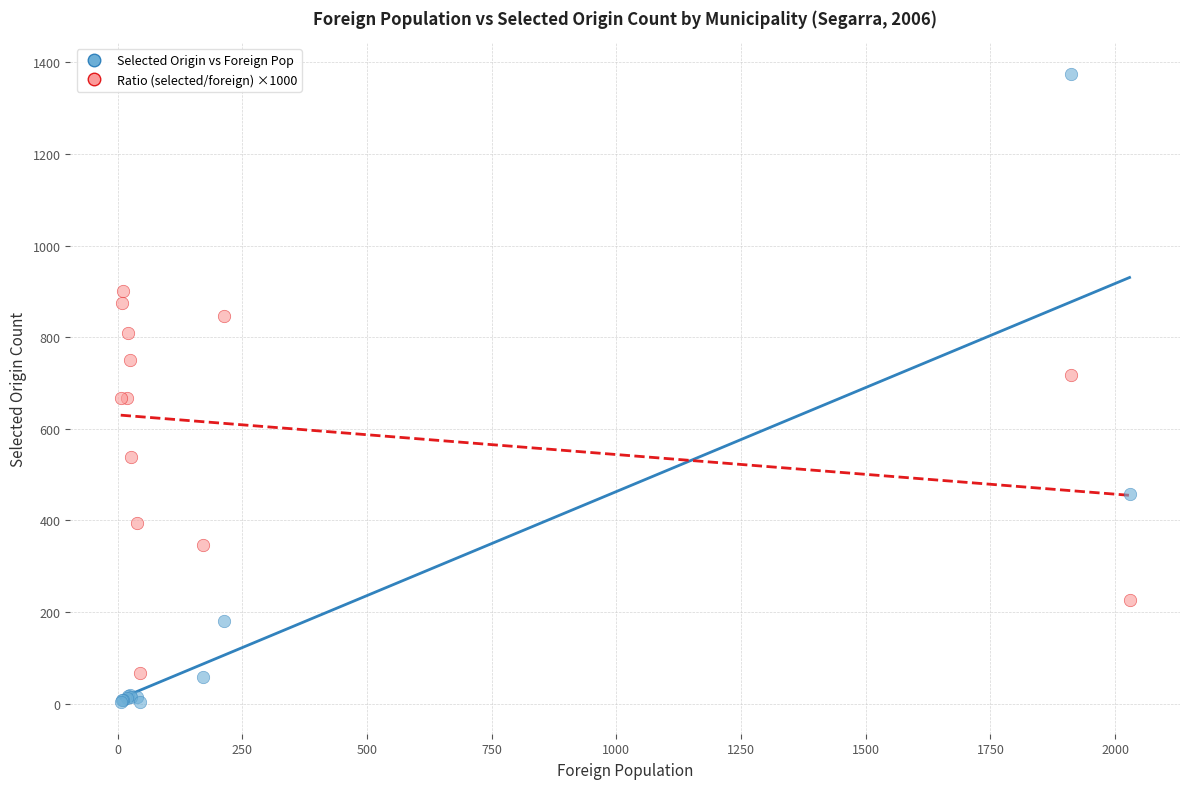

In the Ratio (selected/foreign) ×1000 series, what Y value is closest to 483?

538.5